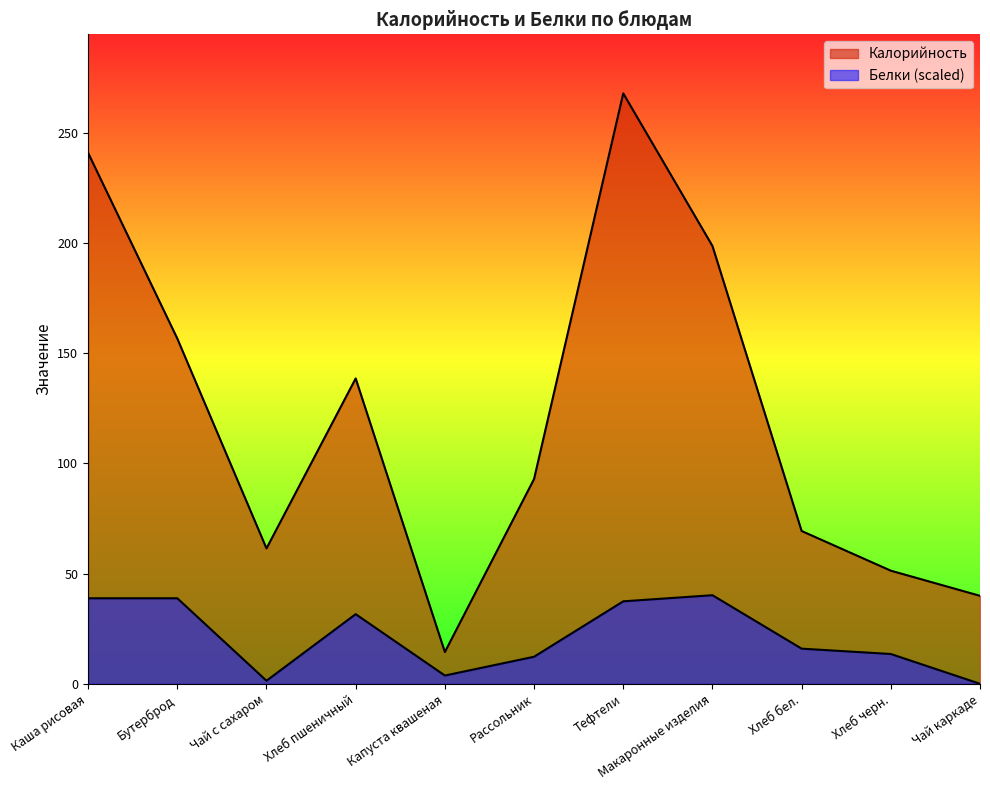

What is the highest value of the Белки series?

40.2